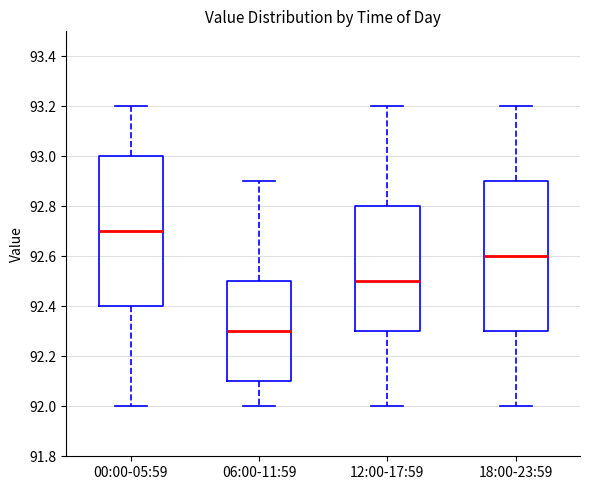

Reading left to right, transcribe this box plot: for each box, give where its median line is, the range the box spans, and where its two whiskers end, as read against the y-axis. The values are not printed on the chart, so give them approximately, as read against the axis.

00:00-05:59: median 92.7, box 92.4 to 93.0, whiskers 92.0 to 93.2
06:00-11:59: median 92.3, box 92.1 to 92.5, whiskers 92.0 to 92.9
12:00-17:59: median 92.5, box 92.3 to 92.8, whiskers 92.0 to 93.2
18:00-23:59: median 92.6, box 92.3 to 92.9, whiskers 92.0 to 93.2